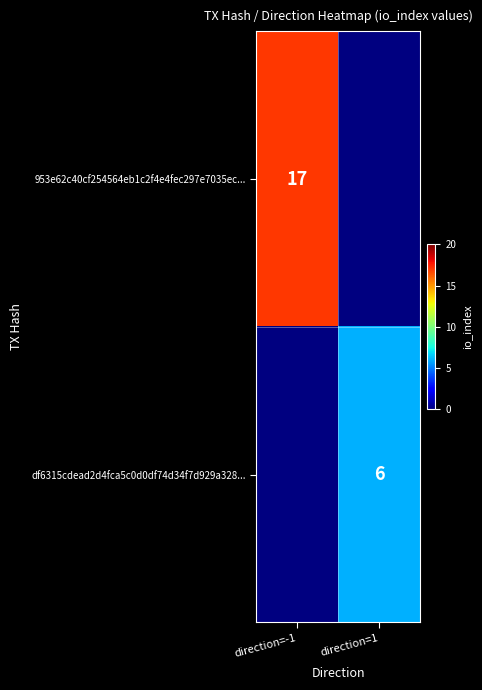

True or false: df6315cdead2d4fca5c0d0df74d34f7d929a328... has a value of 9 at direction=1.

False